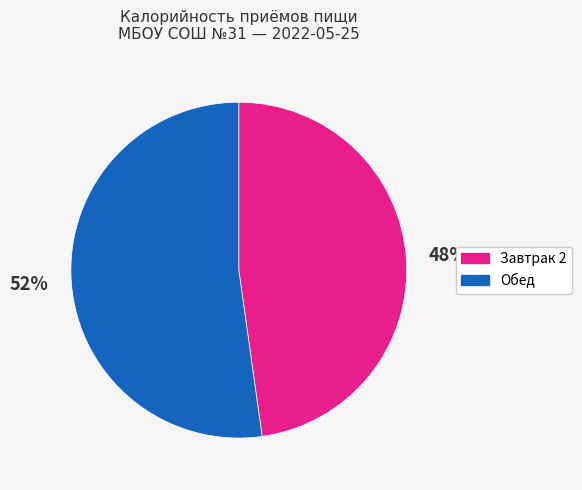

Do Завтрак 2 and Обед together represent more than half of the pie?

Yes